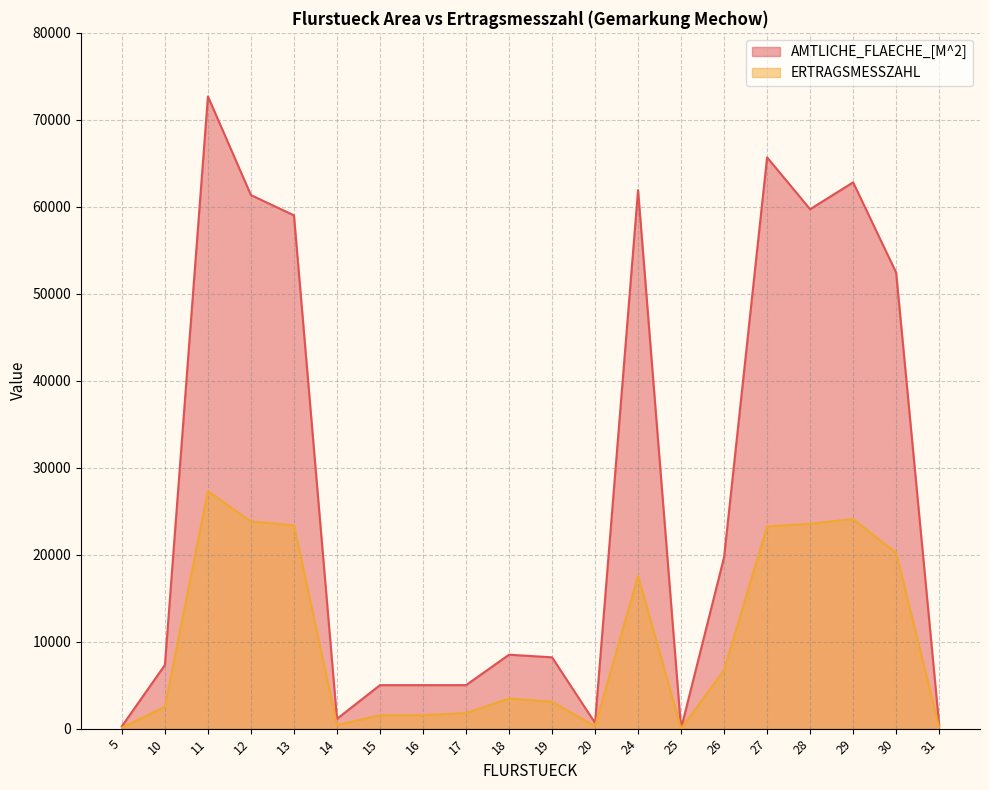

Reading right to left, list all the values displayed in this chart.

AMTLICHE_FLAECHE_[M^2]: 439	52437	62811	59720	65680	19716	2	61918	660	8200	8500	5000	5000	5000	1125	59019	61346	72690	7320	280
ERTRAGSMESSZAHL: 169	20187	24102	23549	23258	6727	1	17548	266	3099	3457	1784	1550	1550	417	23378	23805	27305	2532	108